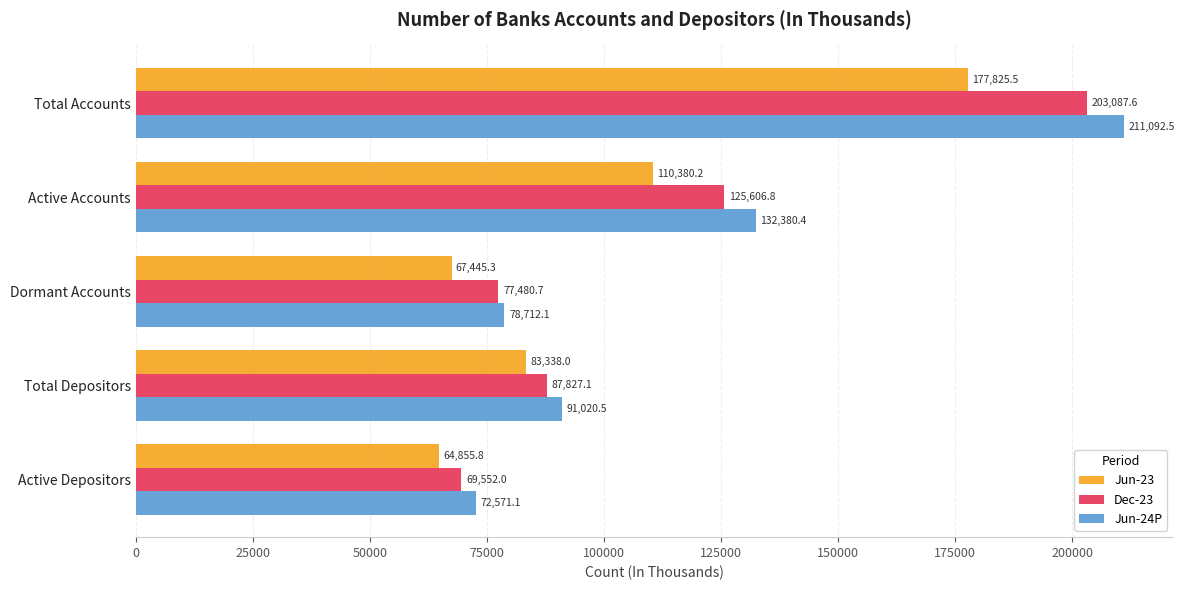

Is the value of Jun-24P at Dormant Accounts greater than the value of Dec-23 at Total Accounts?

No